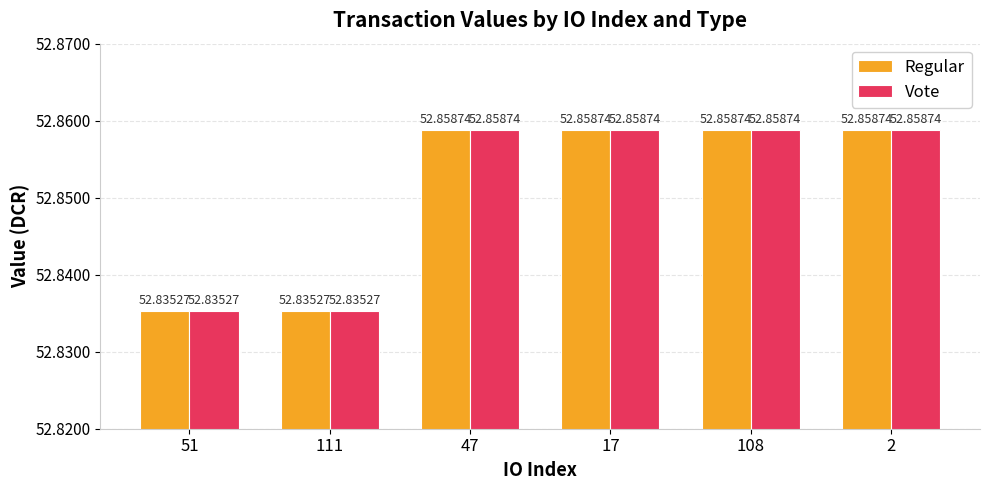

What is the label of the 3rd bar from the left?

47